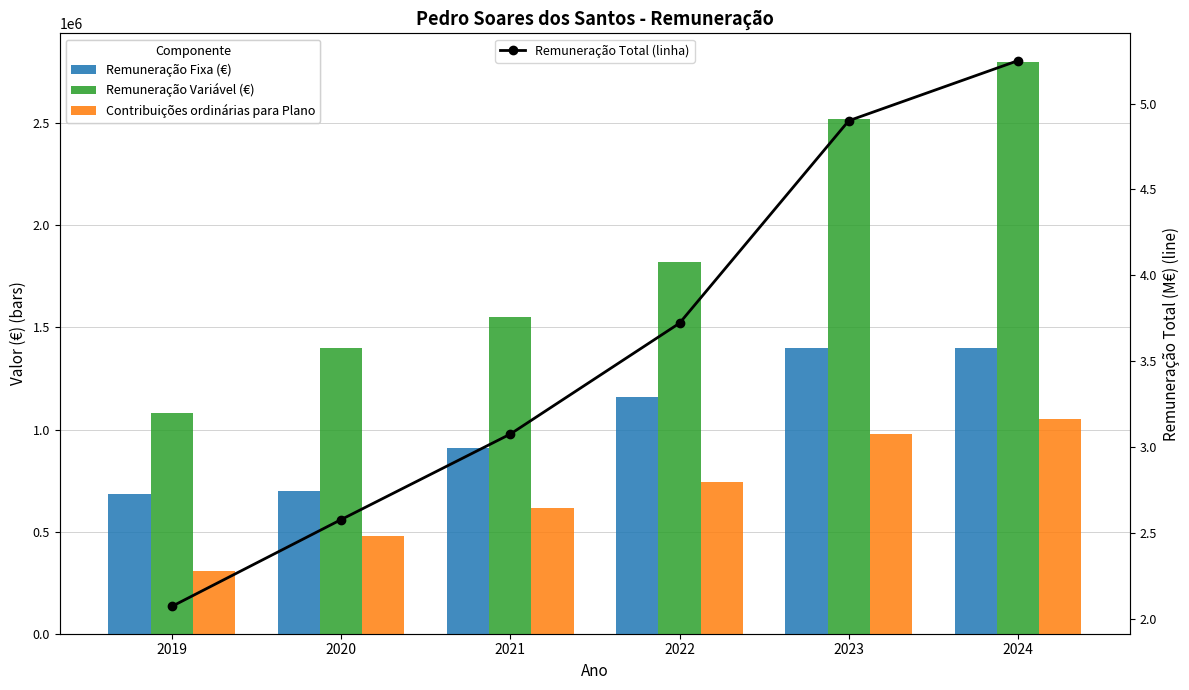

Reading left to right, transcribe all the data shown in this chart.

Remuneração Fixa (€): 2019=685000.0	2020=700000.0	2021=910000.0	2022=1160000.0	2023=1400000.0	2024=1400000.0
Remuneração Variável (€): 2019=1080000.0	2020=1400000.0	2021=1550000.0	2022=1820000.0	2023=2520000.0	2024=2800000.0
Contribuições ordinárias para Plano: 2019=306396.0	2020=476875.0	2021=615000.0	2022=740833.0	2023=980000.0	2024=1050000.0
Remuneração Total (linha): 2019=2.1	2020=2.6	2021=3.1	2022=3.7	2023=4.9	2024=5.2